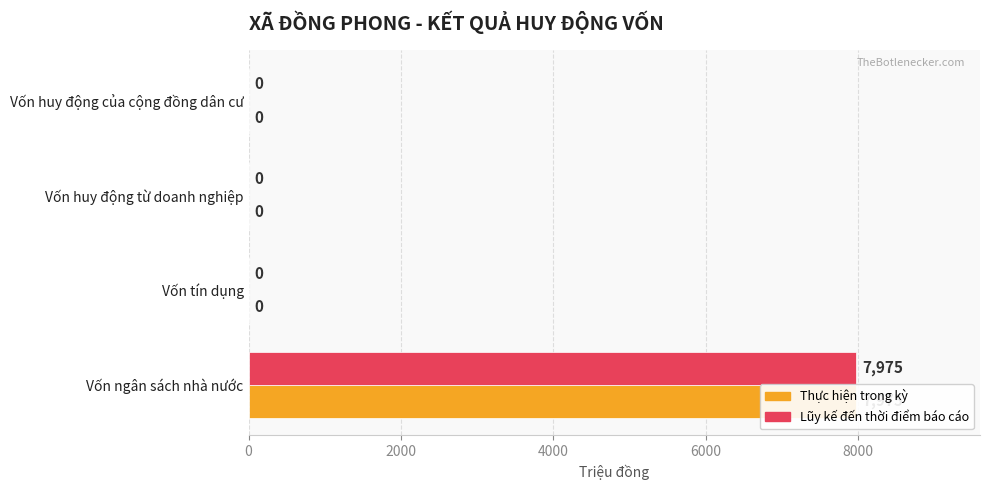

At how many categories does at least one series exceed 1083?

1